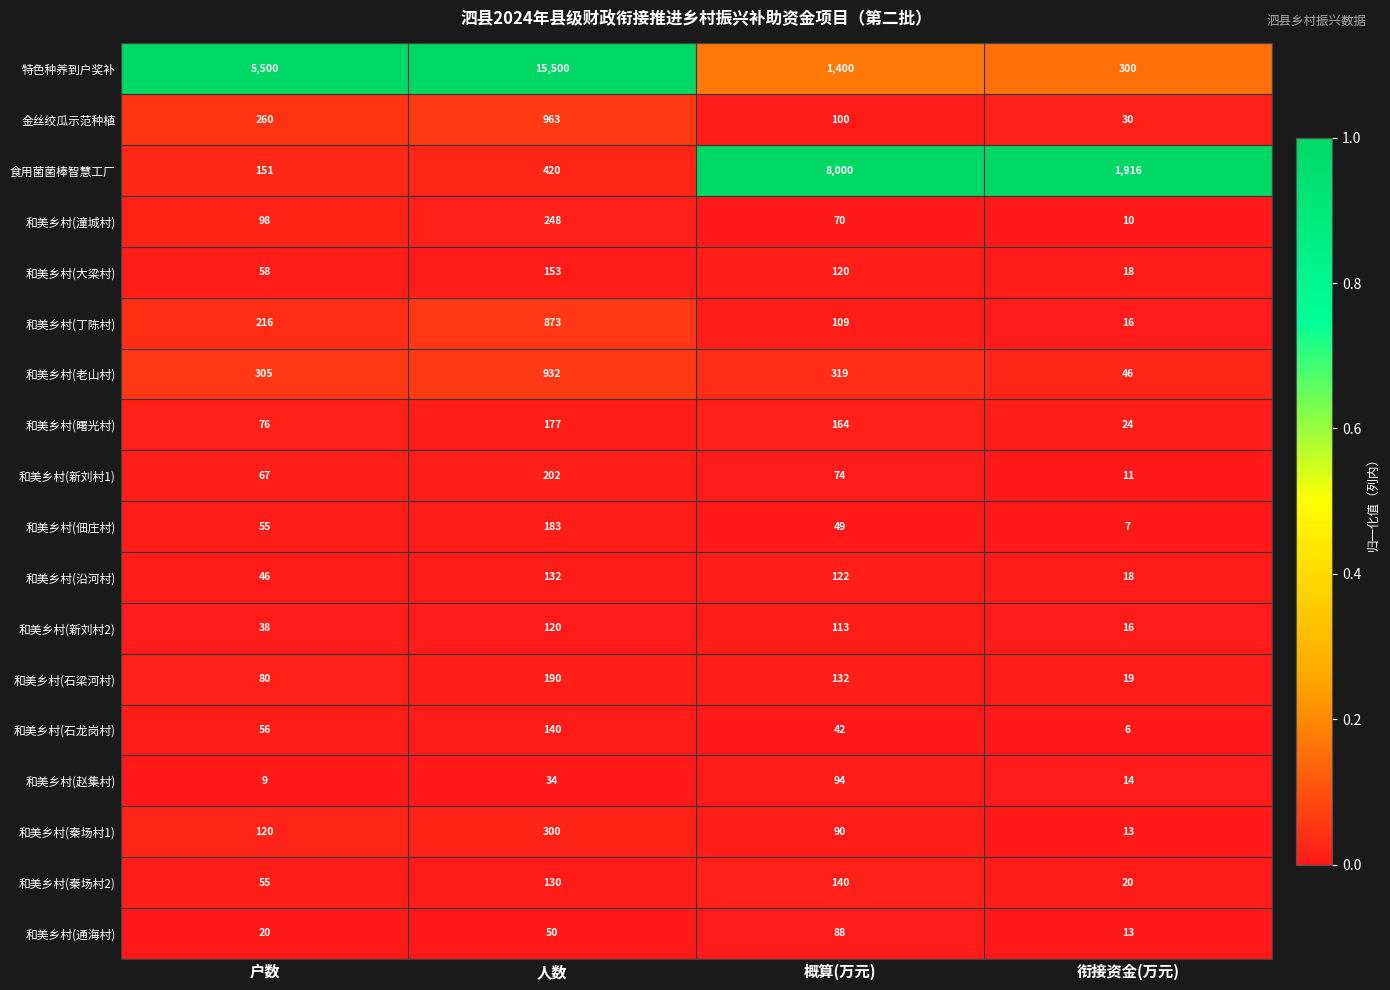

Which series has the largest range (max minus min)?

特色种养到户奖补